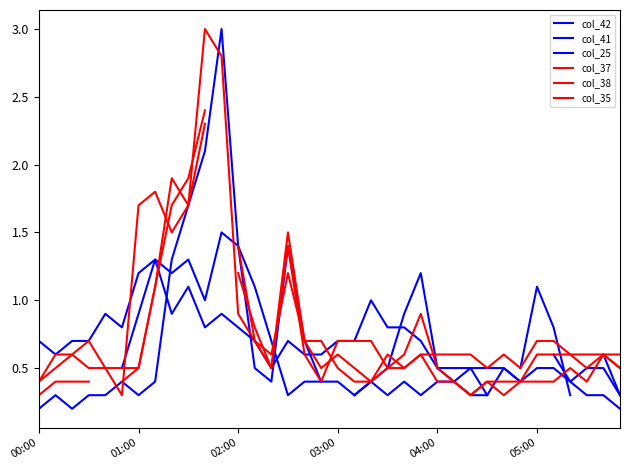

Rank the series by their maximum value, from highest to lowest.

col_25, col_38, col_37, col_35, col_42, col_41